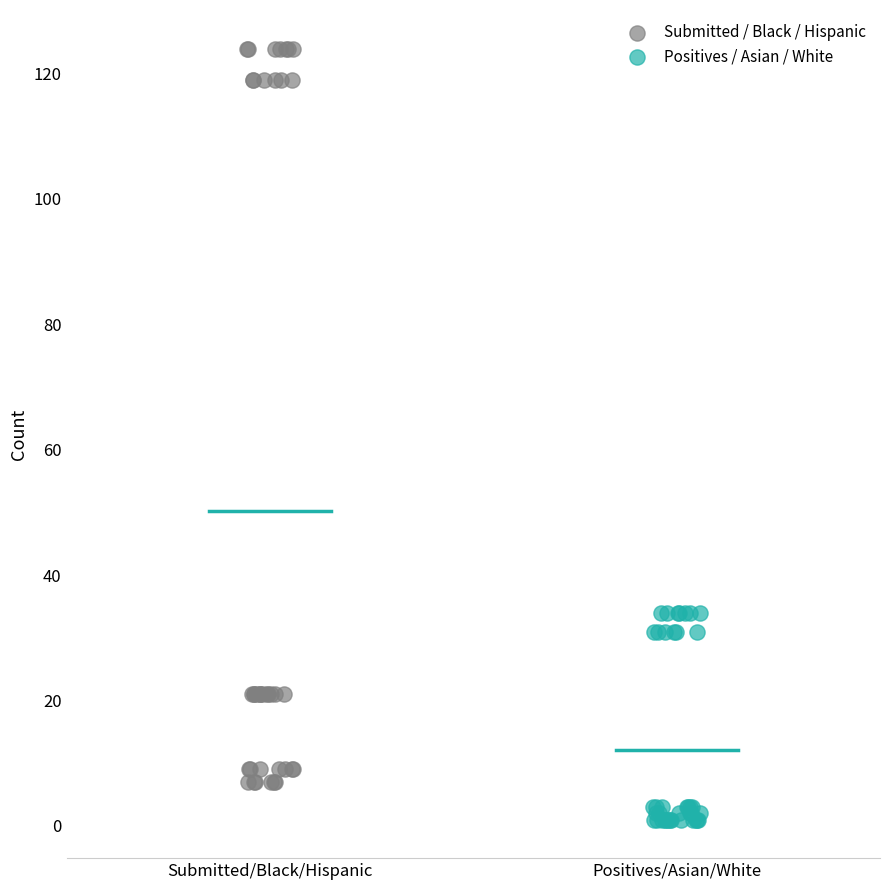

Which series reaches the minimum Y coordinate?

Positives / Asian / White